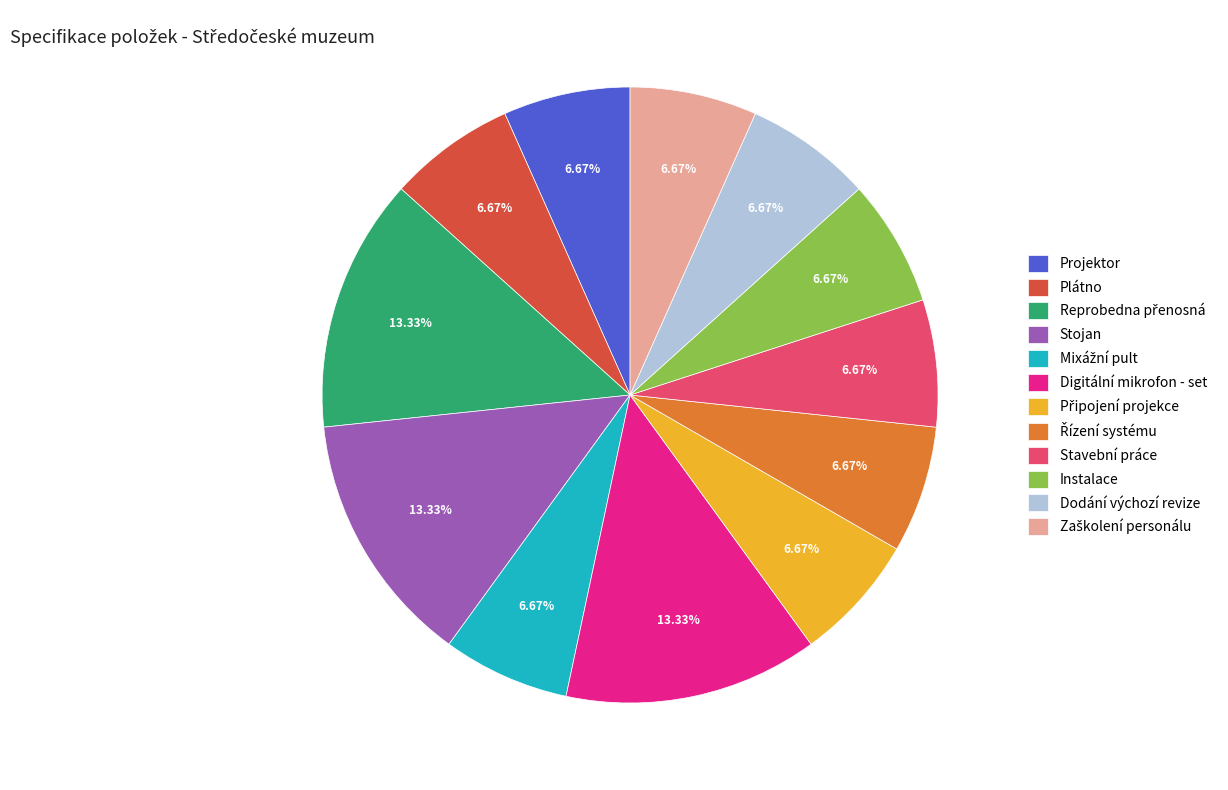

Is there any slice that represents more than half of the pie?

No